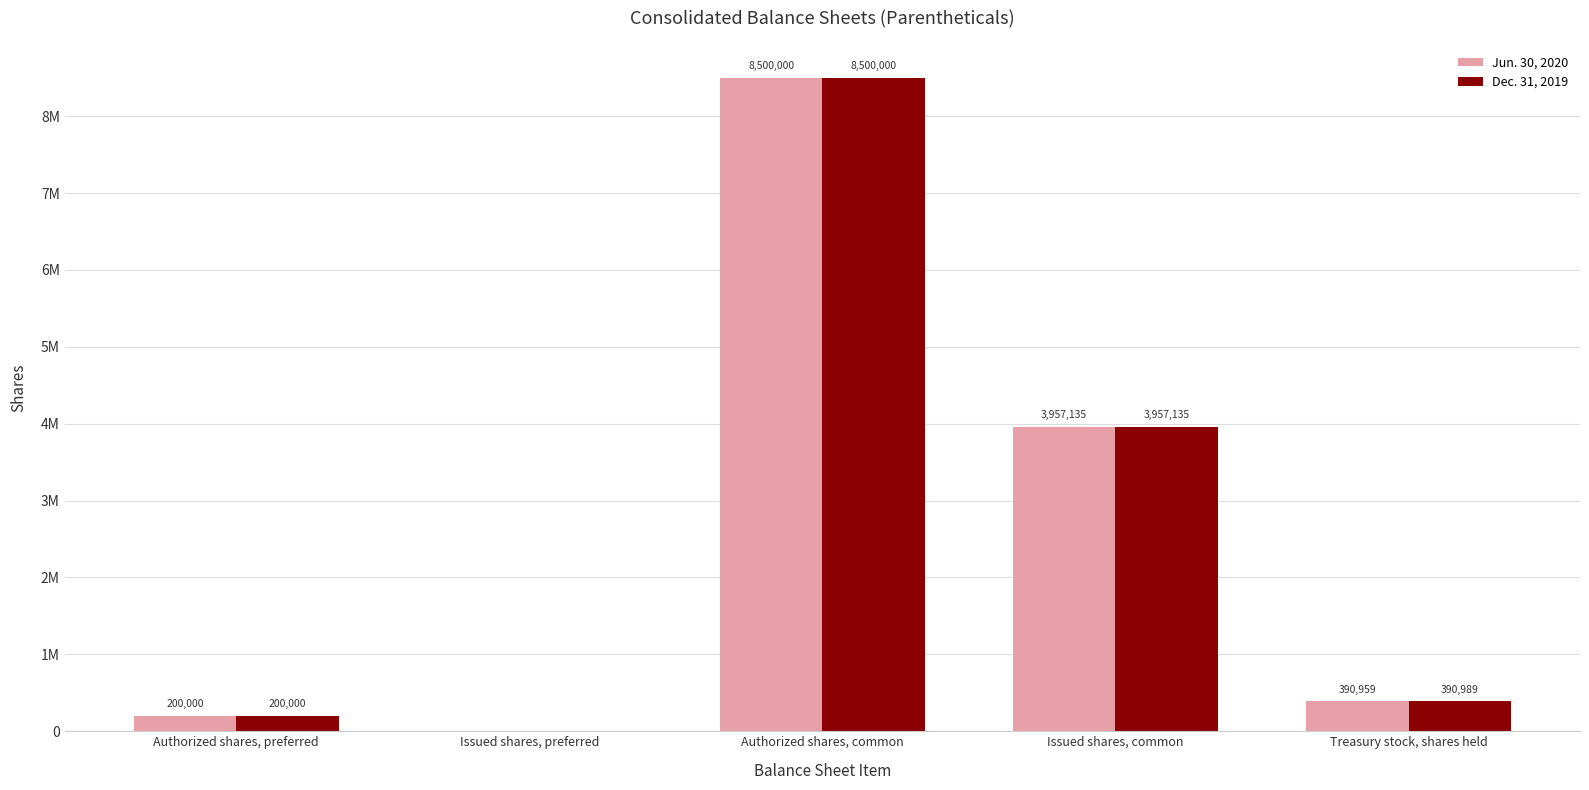

At which label is Dec. 31, 2019 closest to 4250000?

Issued shares, common